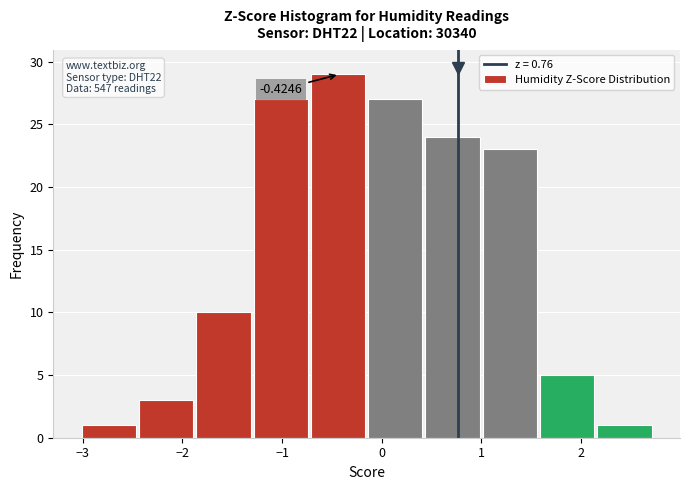

Over which range of the x-axis is the bar tallest?

-0.7 to -0.1